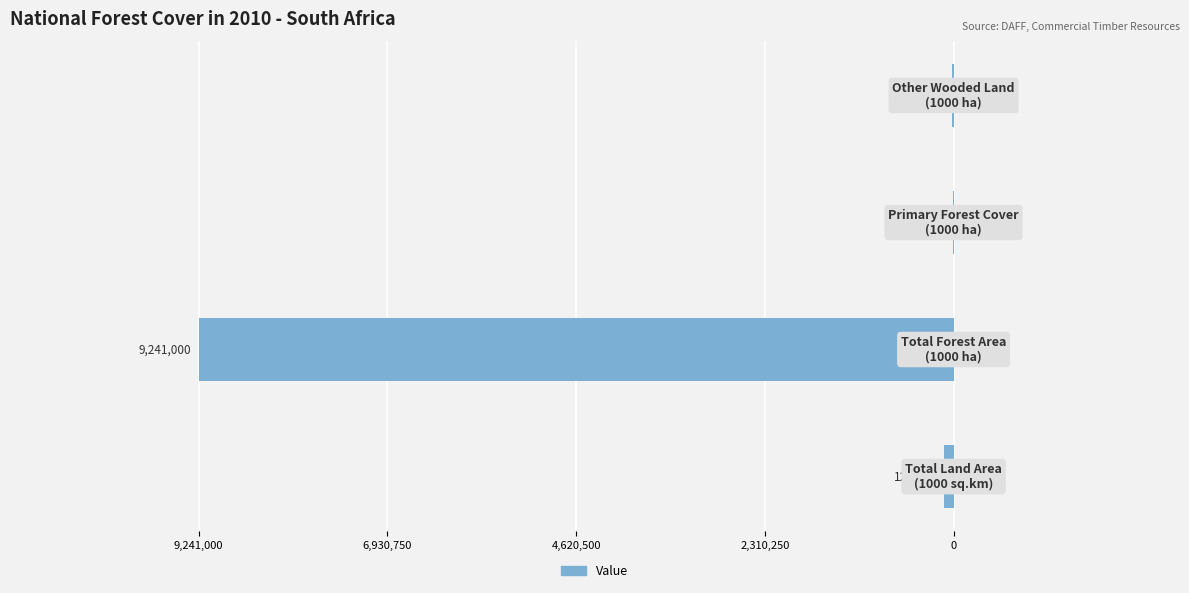

Are the bars horizontal?

Yes